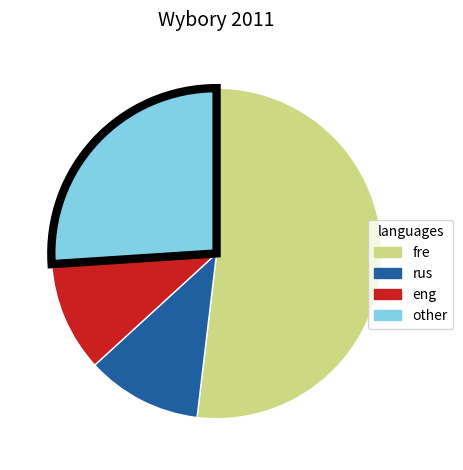

Does any single category account for the majority?

Yes